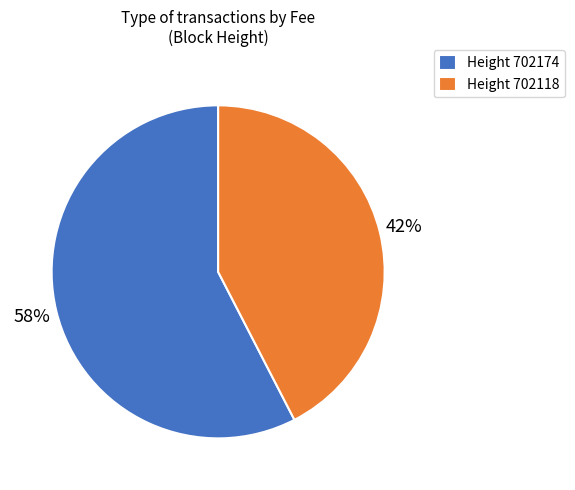

To the nearest percent, what is the combined percentage of Height 702174 and Height 702118?

100%